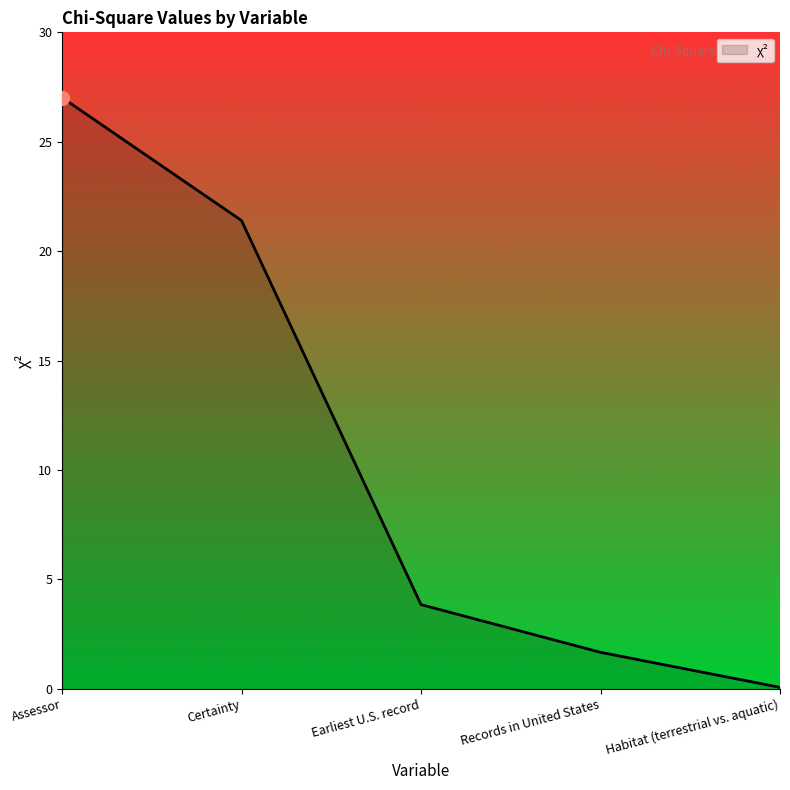

Reading left to right, transcribe all the data shown in this chart.

27.0	21.4	3.9	1.7	0.1